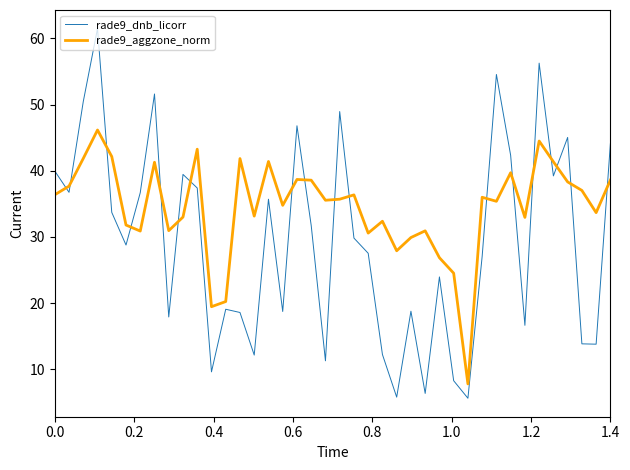

Rank the series by their average value, from highest to lowest.

rade9_aggzone_norm, rade9_dnb_licorr